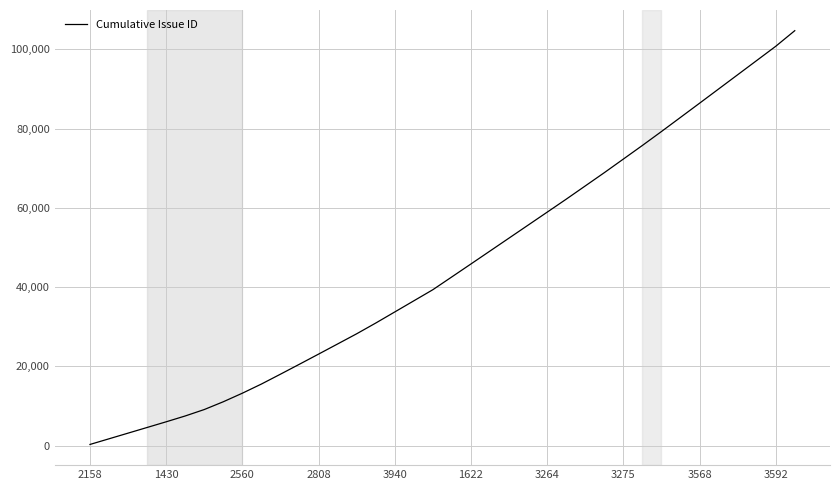

What is the greatest value displayed?

104710